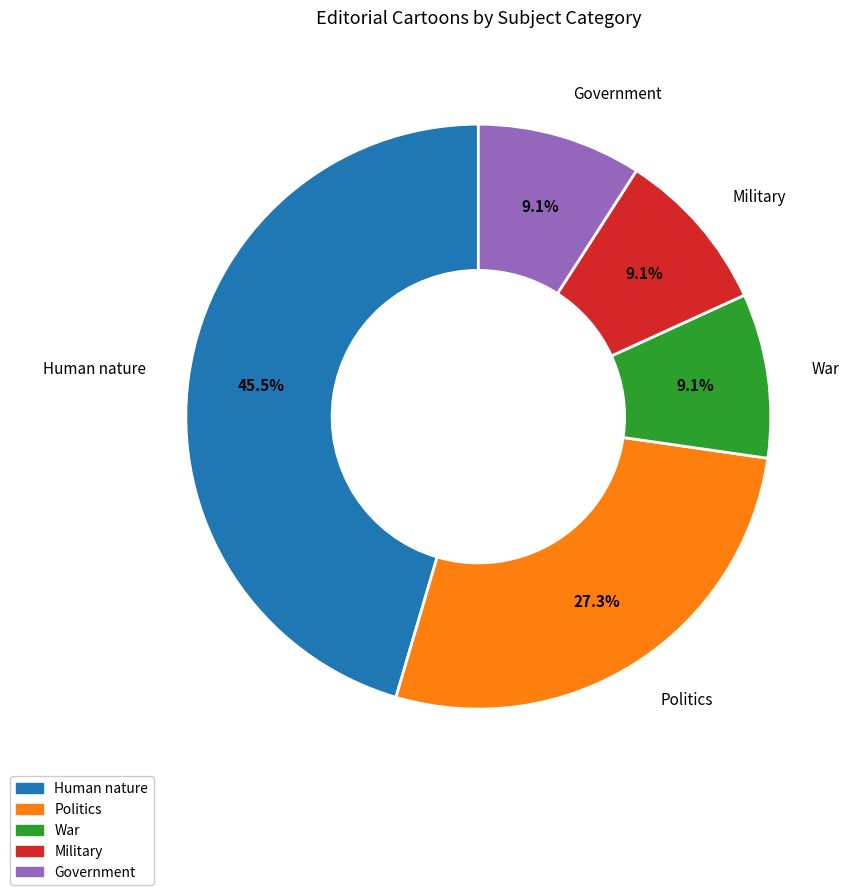

How many slices are in this pie chart?

5